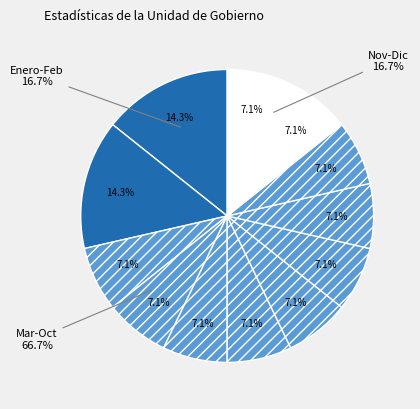

Which category has the smallest portion of the pie?

Marzo